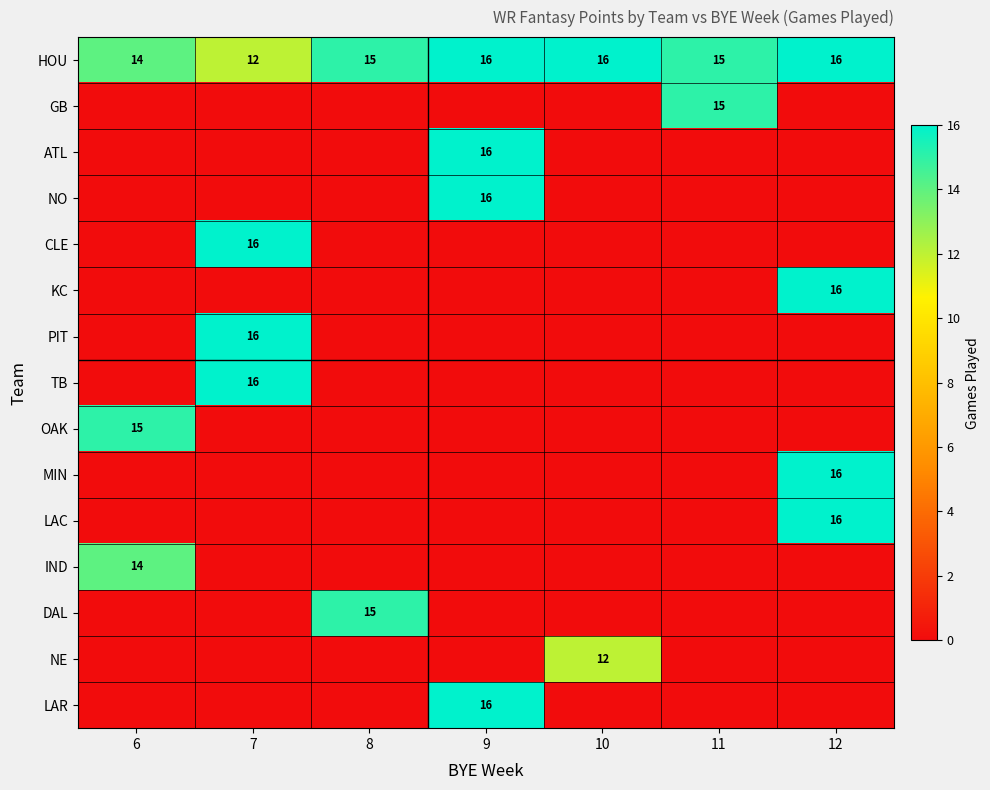

Count the HOU values in the range 14 to 16.

6